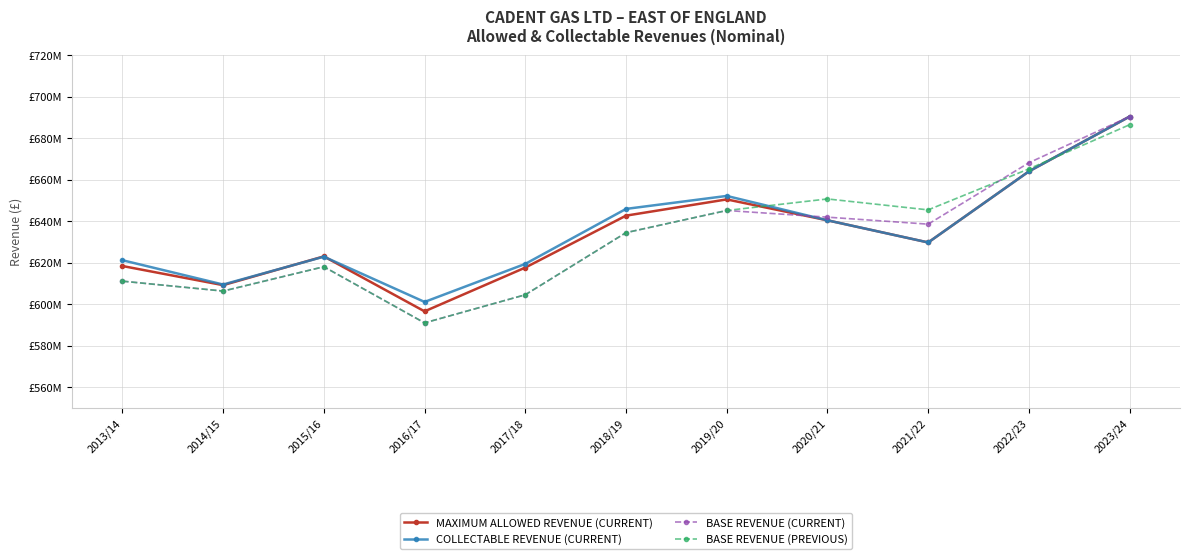

What are all the series names shown in the legend?

MAXIMUM ALLOWED REVENUE (CURRENT), COLLECTABLE REVENUE (CURRENT), BASE REVENUE (CURRENT), BASE REVENUE (PREVIOUS)